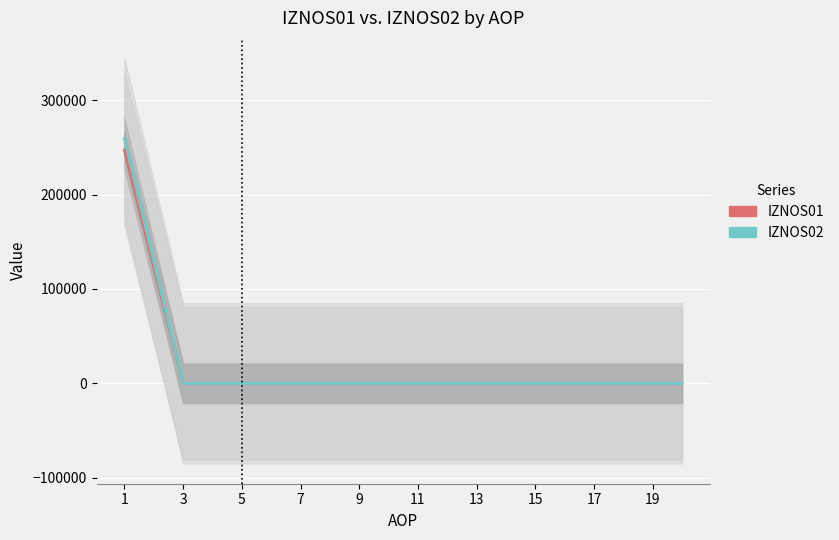

True or false: IZNOS02 has more than 1 points higher than both neighbors.

False